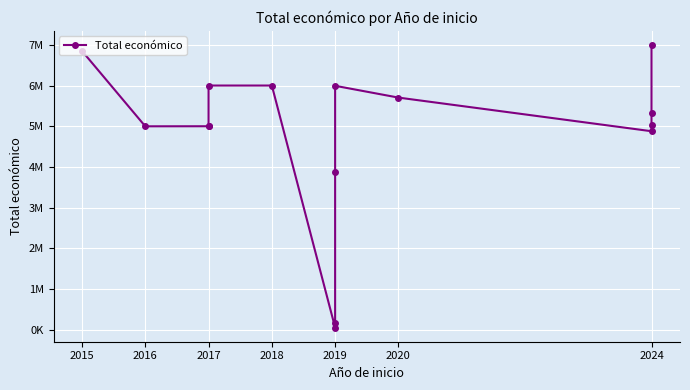

What is the sum of the values at 12 and 11?

9899681